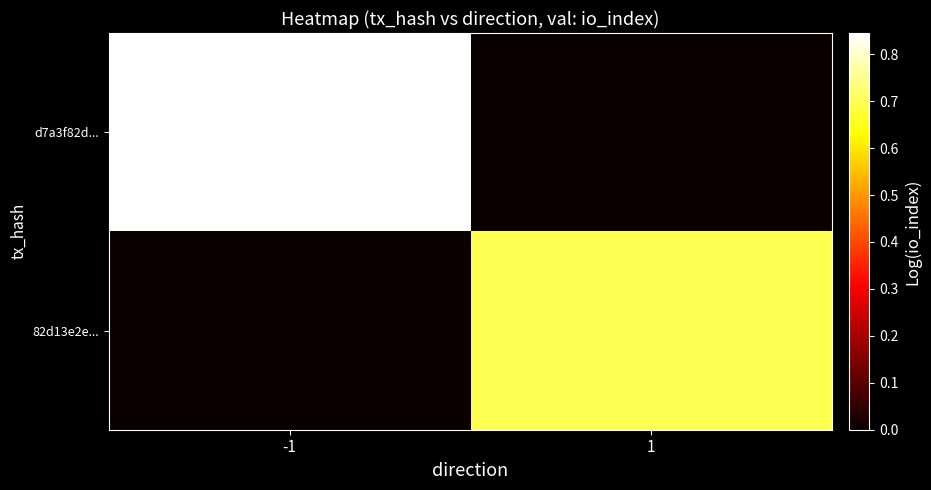

Reading left to right, transcribe all the data shown in this chart.

d7a3f82d...: -1=0.8	1=0.0
82d13e2e...: -1=0.0	1=0.7